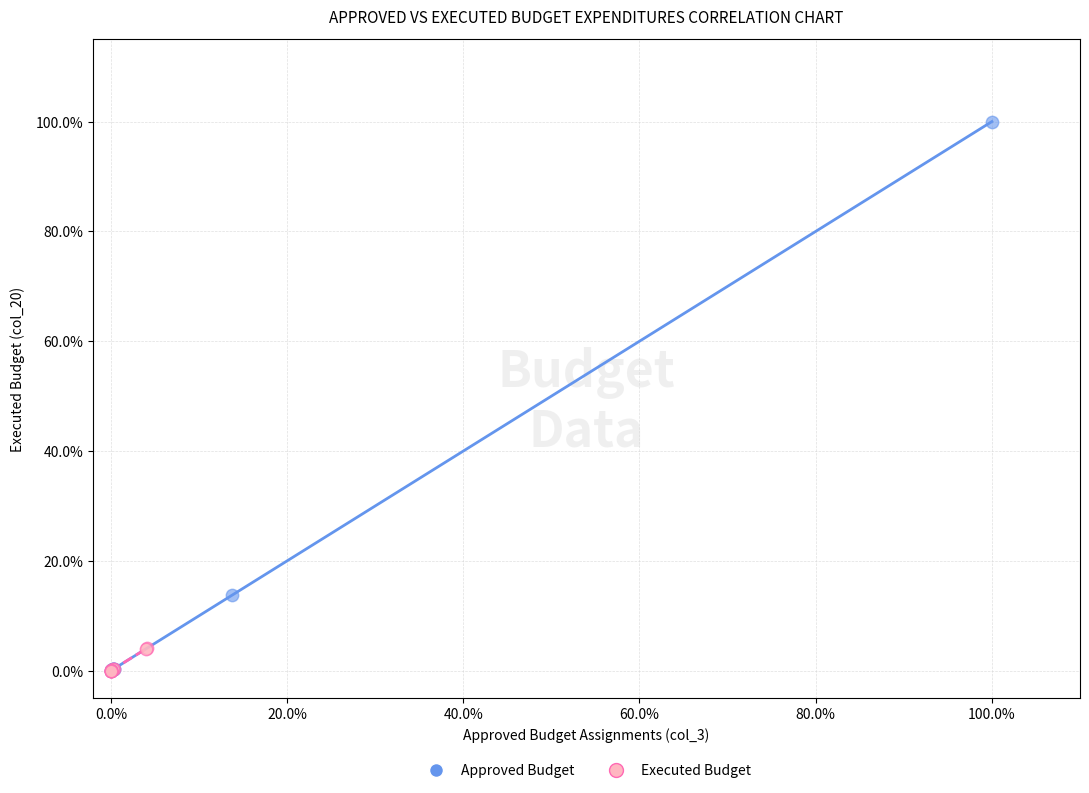

Which series has the largest Y range (max minus min)?

Approved Budget